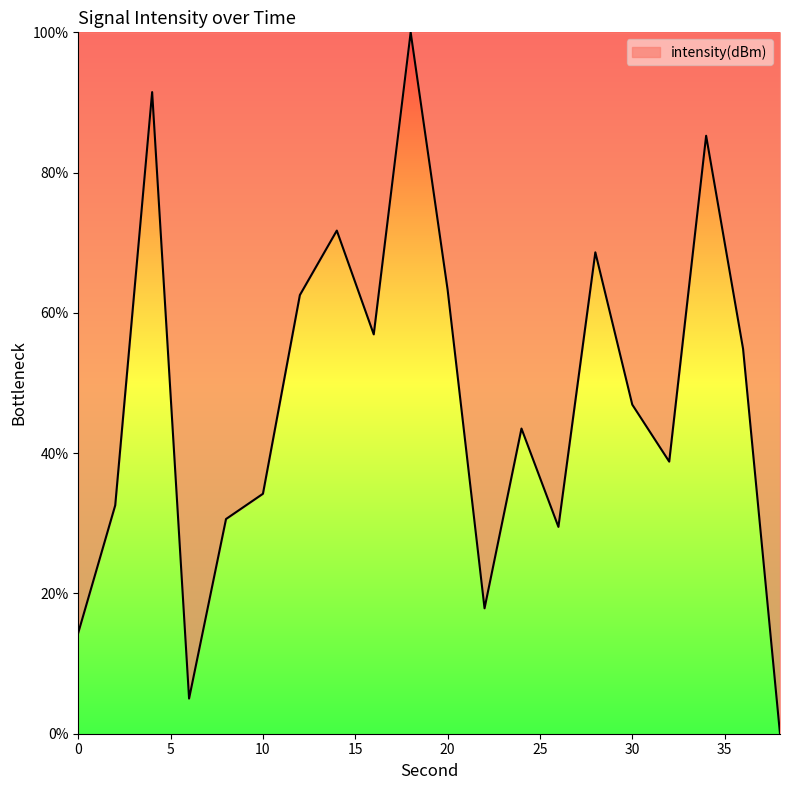

What is the greatest value displayed?

100.0